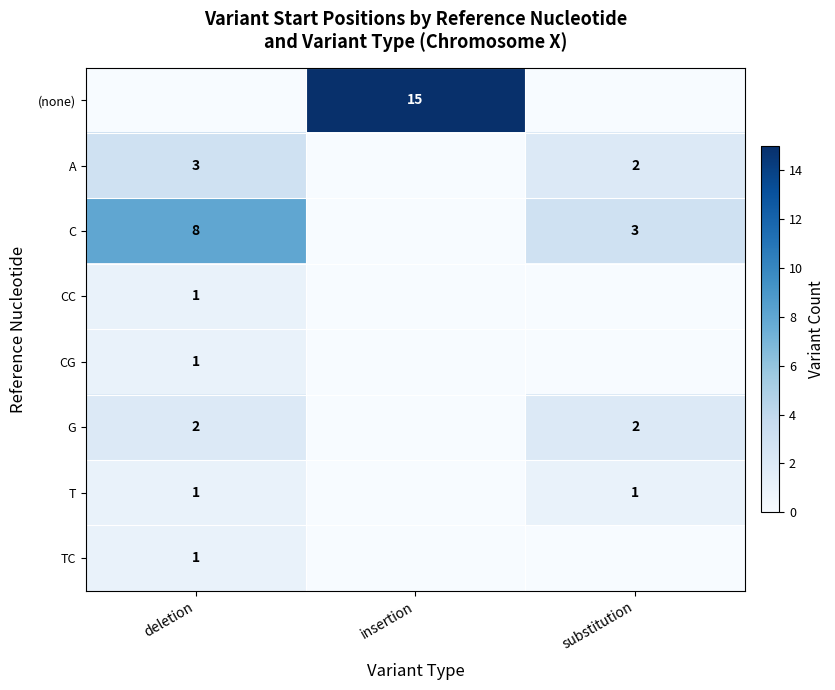

At how many categories does at least one series exceed 4?

2